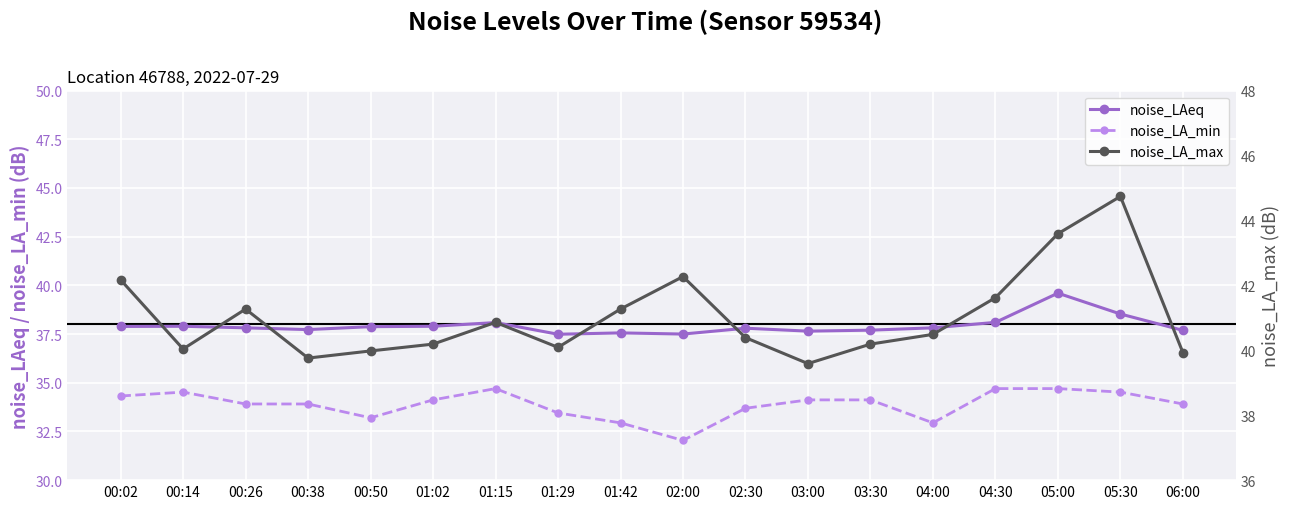

Is it true that noise_LA_min equals 33.9 at 06:00?

True